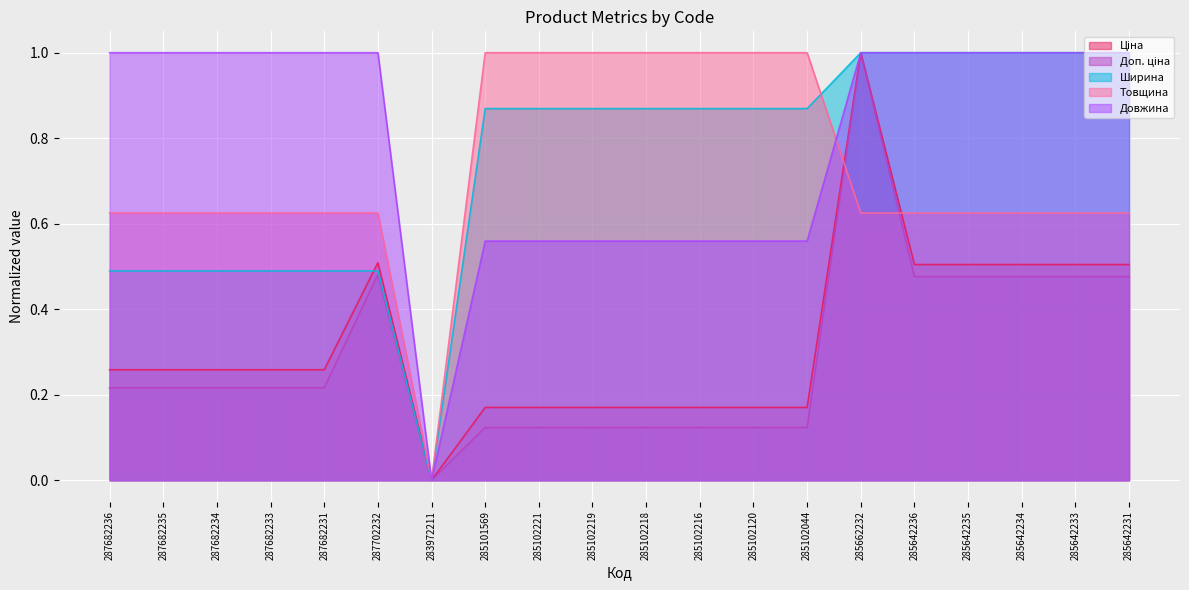

List the series in order of their peak value, lowest first.

Ціна, Доп. ціна, Ширина, Товщина, Довжина